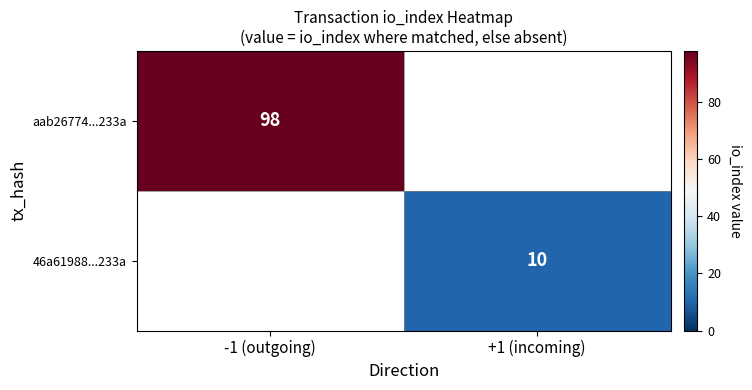

The 46a61988...233a series shows 10 at +1 (incoming). True or false?

True